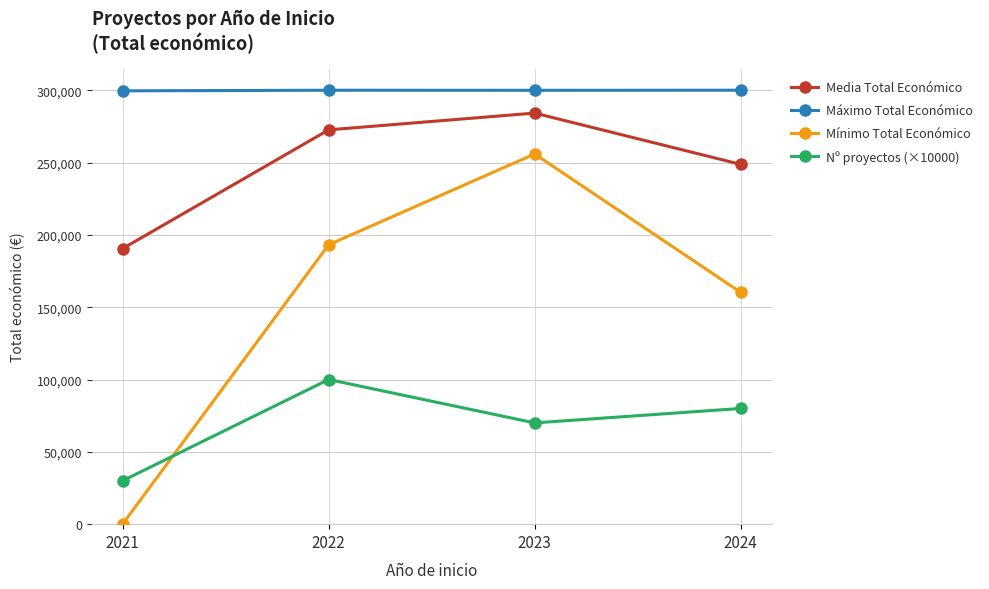

Which series has the largest total across all categories?

Máximo Total Económico